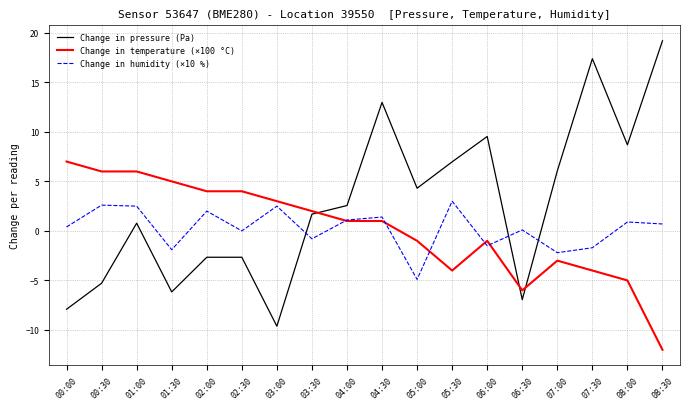

True or false: Change in humidity (×10 %) and Change in pressure (Pa) intersect in this chart.

True